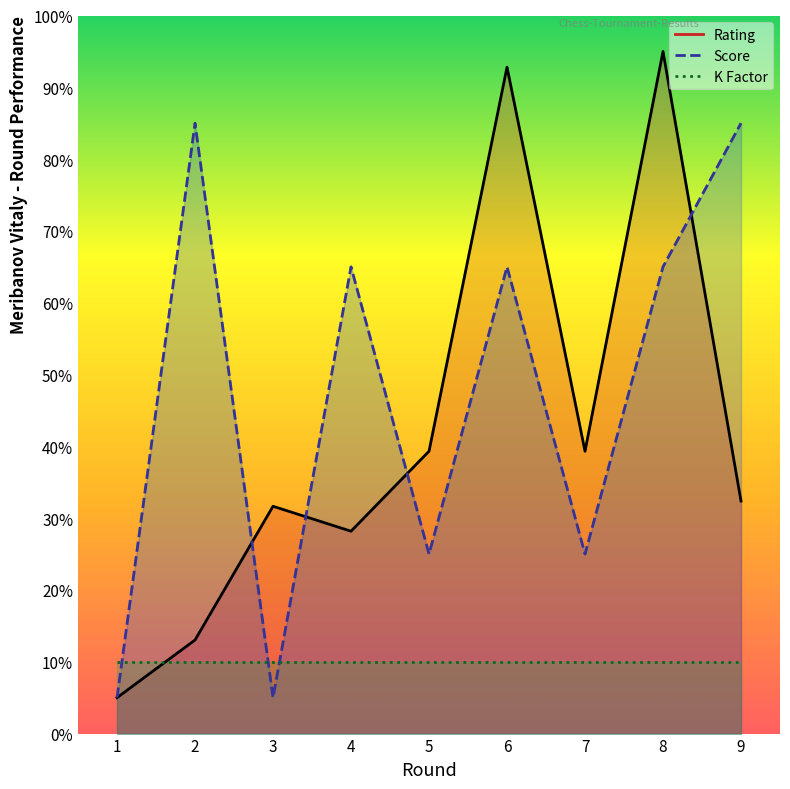

Which series changed the most between 5 and 9?

Federation Score